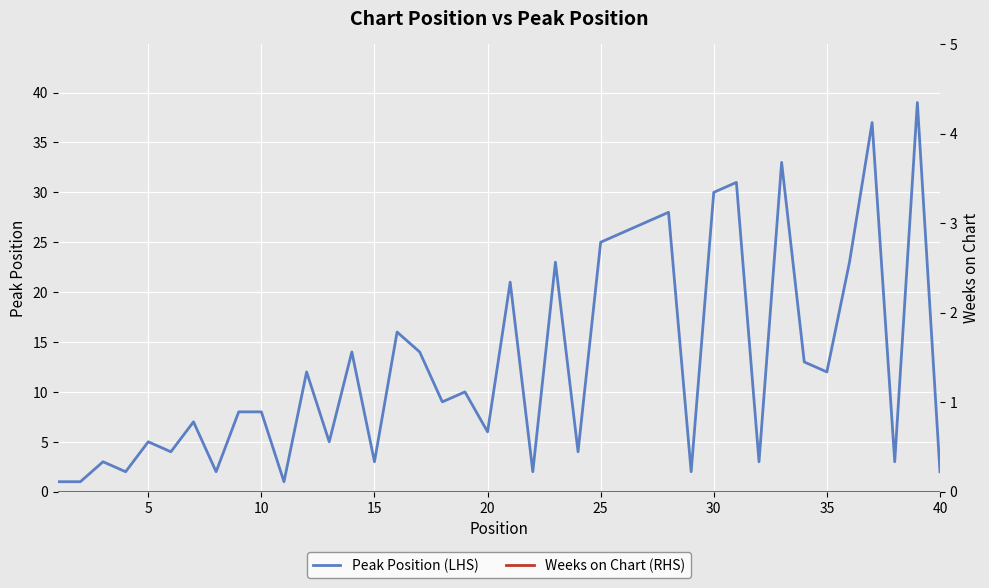

The Peak Position (LHS) series shows 30 at 30. True or false?

True